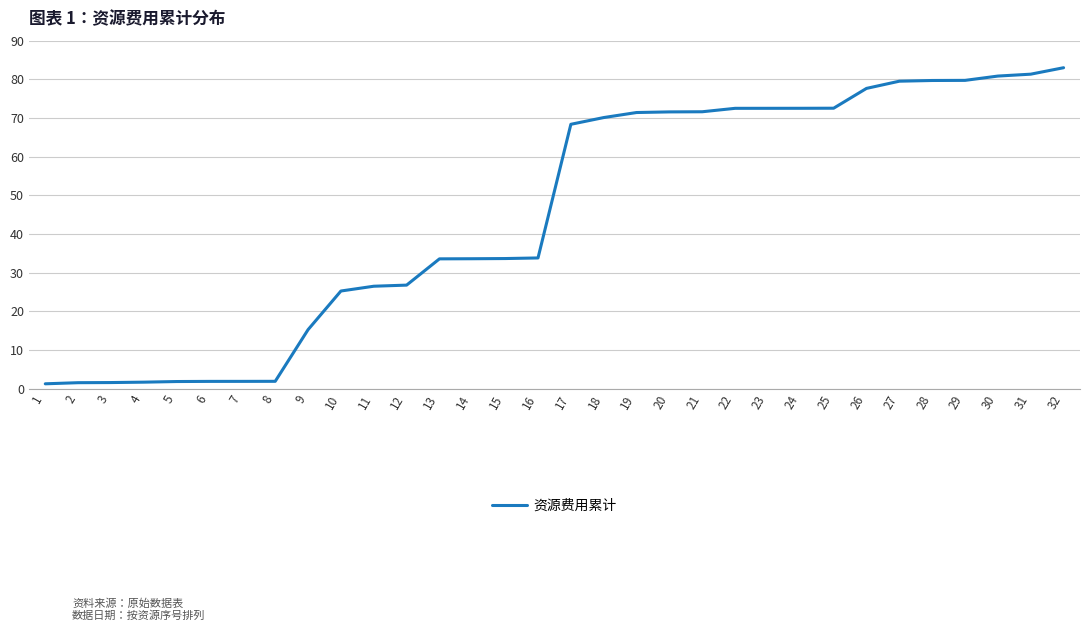

What is the greatest value displayed?

83.0